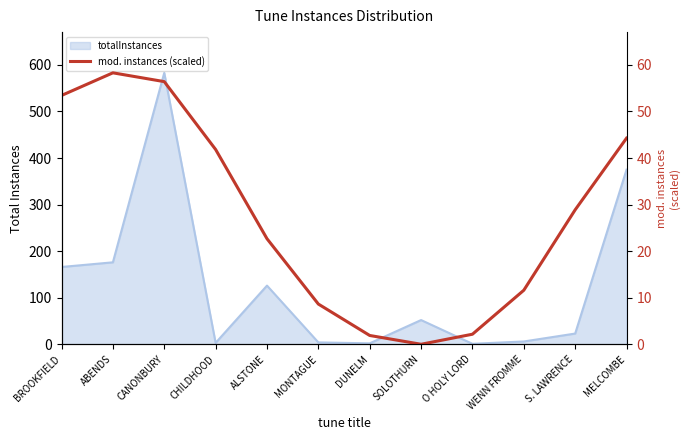

At which category does the data reach its first local valley?

SOLOTHURN